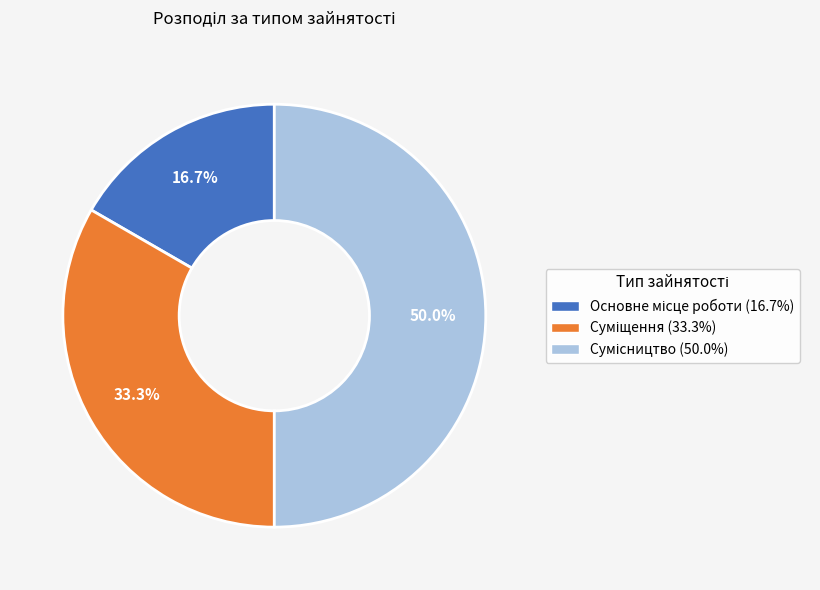

How many segments does this pie chart have?

3